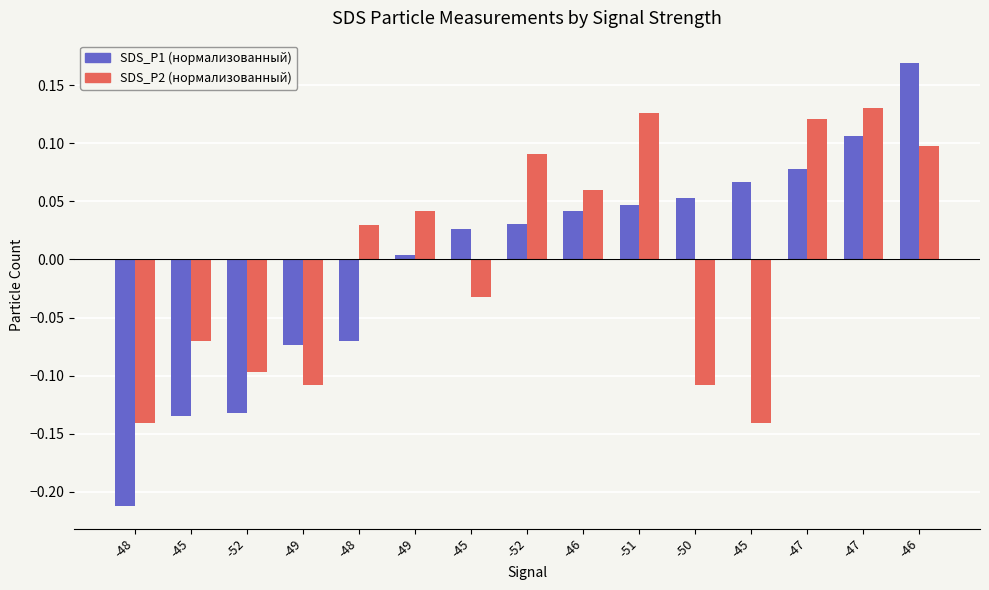

True or false: SDS_P1 (нормализованный) has a value of 0.2 at -46.

True